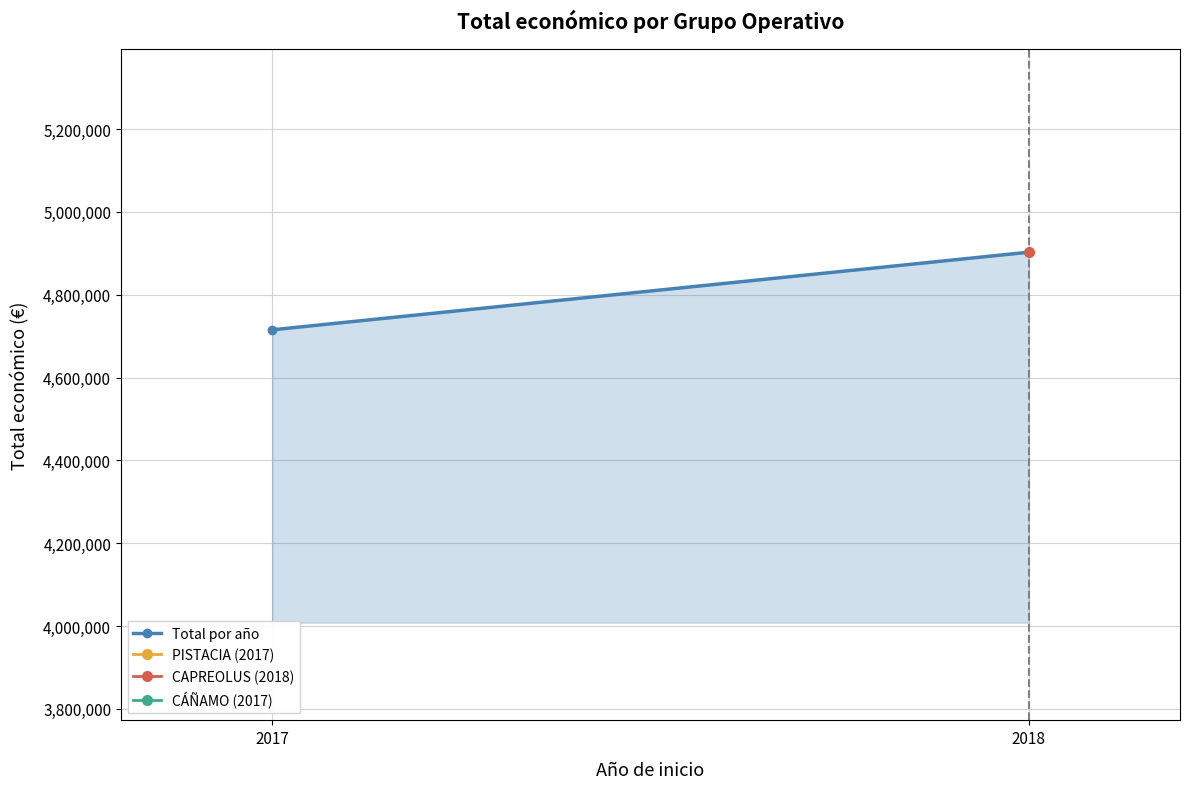

What is the difference between the maximum and minimum values?

187399